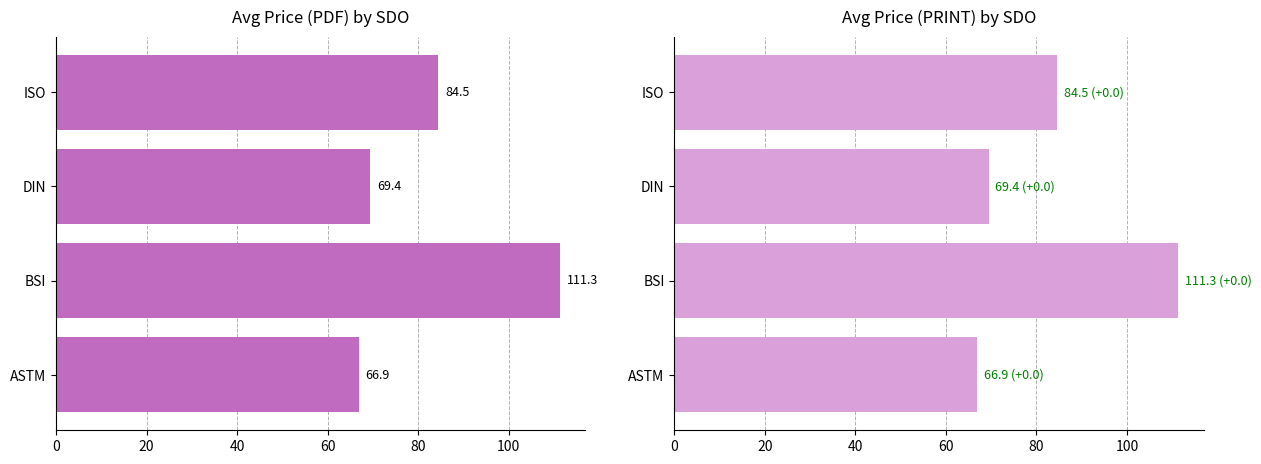

What is the value of the Avg Price (PDF) bar at the 2nd from the left?

111.3